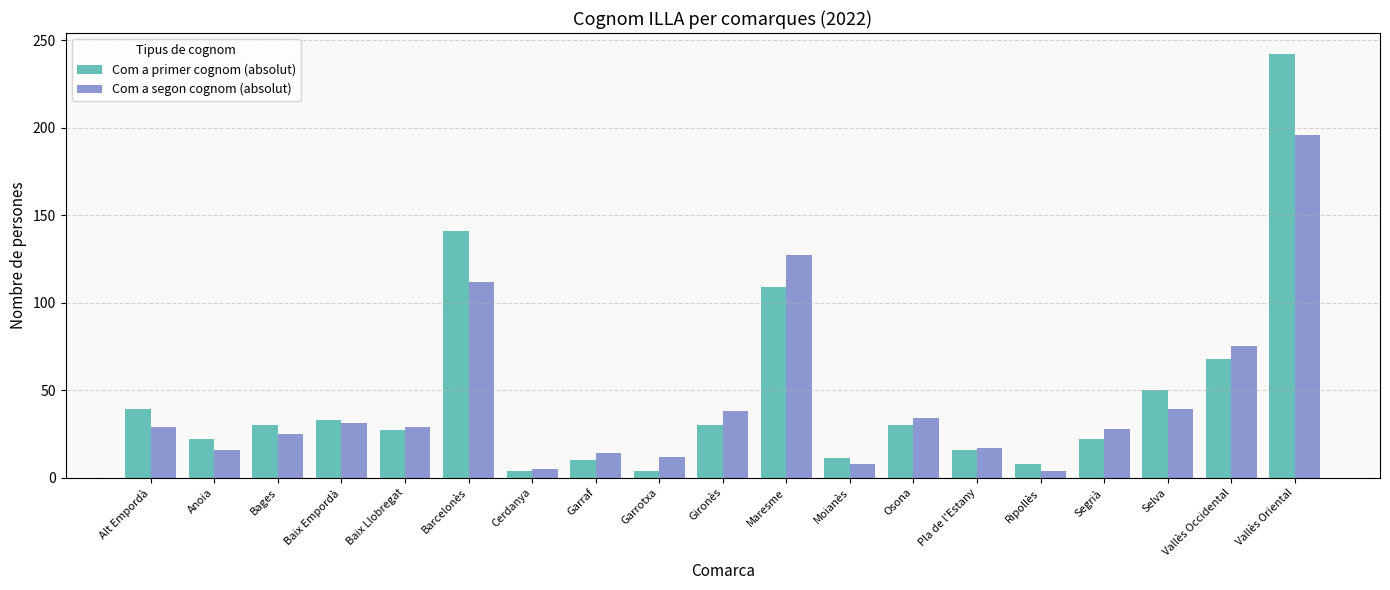

Rank the series by their maximum value, from highest to lowest.

Com a primer cognom (absolut), Com a segon cognom (absolut)